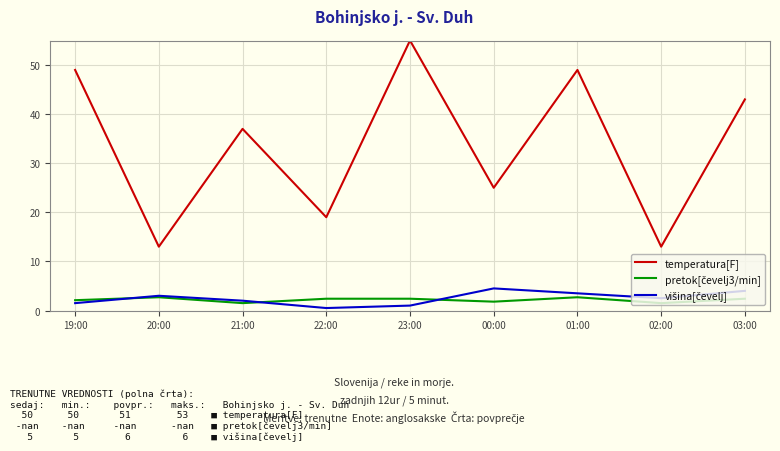

At which category is the sum across all series the highest?

23:00